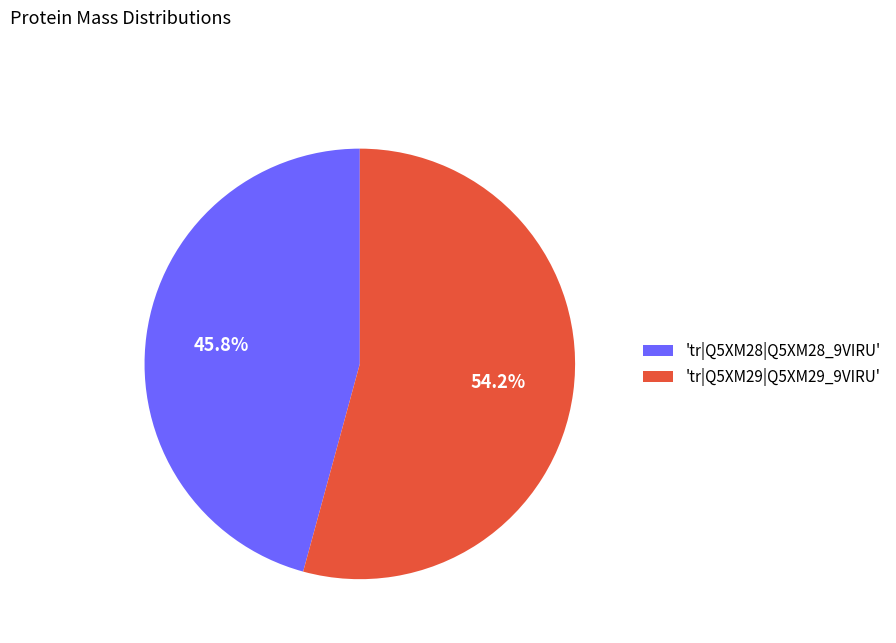

Does any single category account for the majority?

Yes